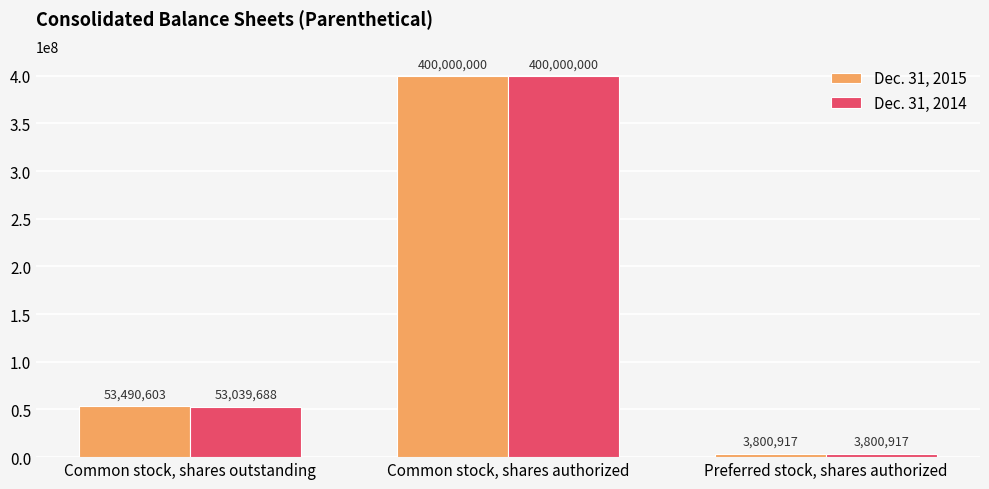

The Dec. 31, 2014 series shows 53039688 at Common stock, shares outstanding. True or false?

True